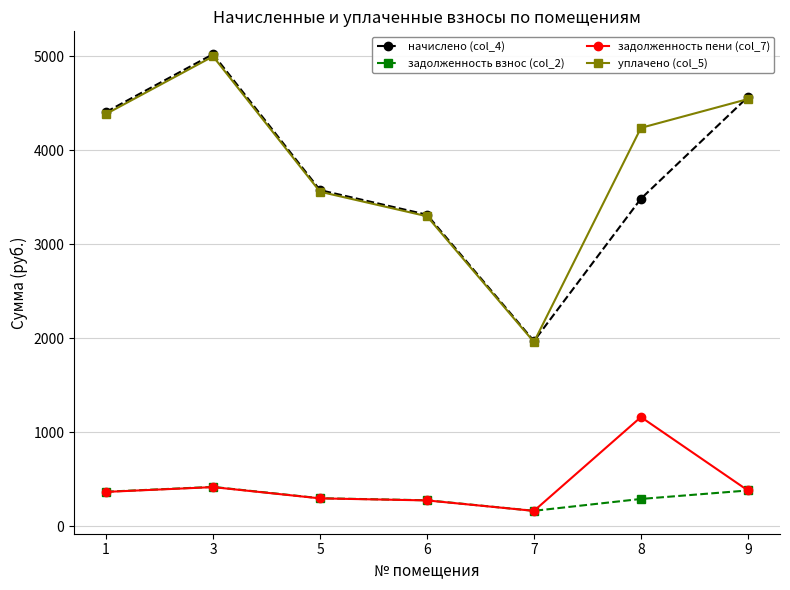

The value of задолженность взнос (col_2) at 6 is 276.2. True or false?

True